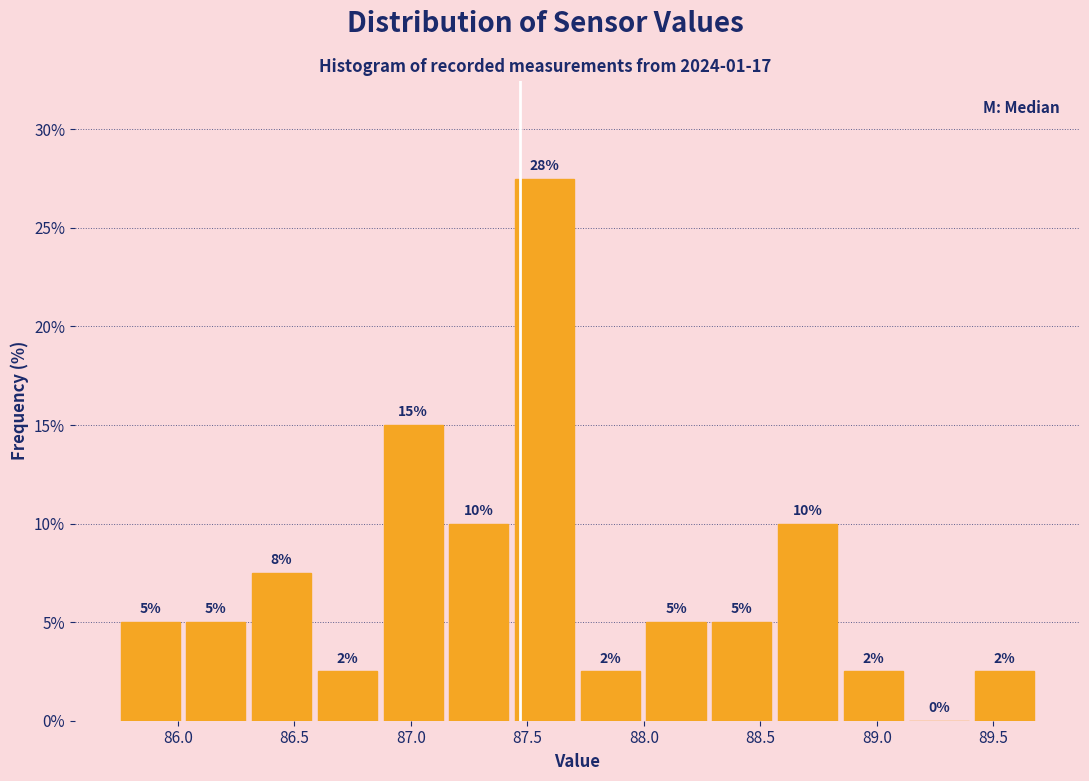

Which range on the x-axis has the tallest bar?

87.45 to 87.70